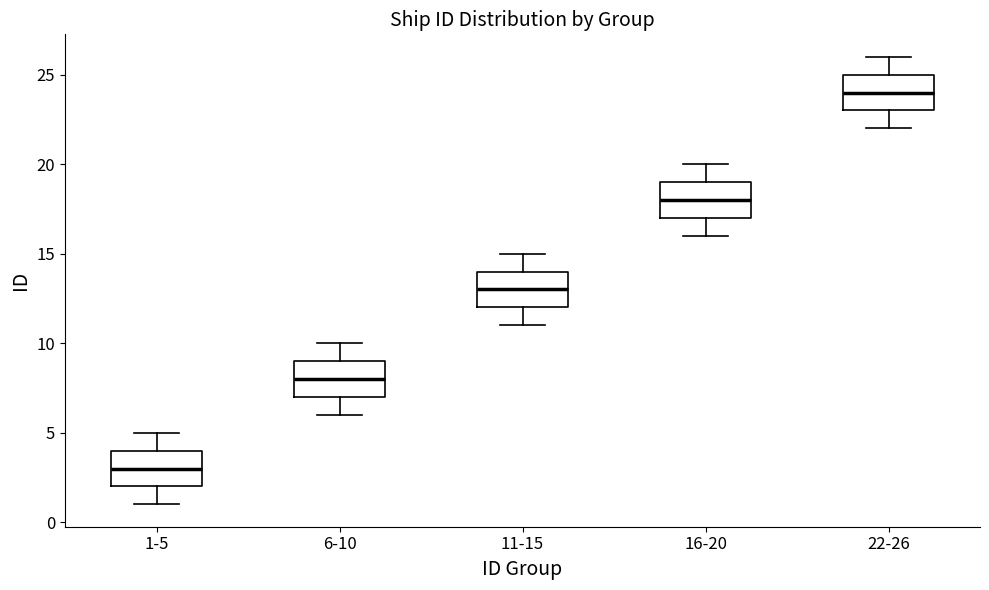

Reading left to right, read every box against the y-axis: the position of its median line, the range the box covers, and the ends of its whiskers. The values are not printed on the chart, so give them approximately, as read against the axis.

1-5: median 3, box 2 to 4, whiskers 1 to 5
6-10: median 8, box 7 to 9, whiskers 6 to 10
11-15: median 13, box 12 to 14, whiskers 11 to 15
16-20: median 18, box 17 to 19, whiskers 16 to 20
22-26: median 24, box 23 to 25, whiskers 22 to 26